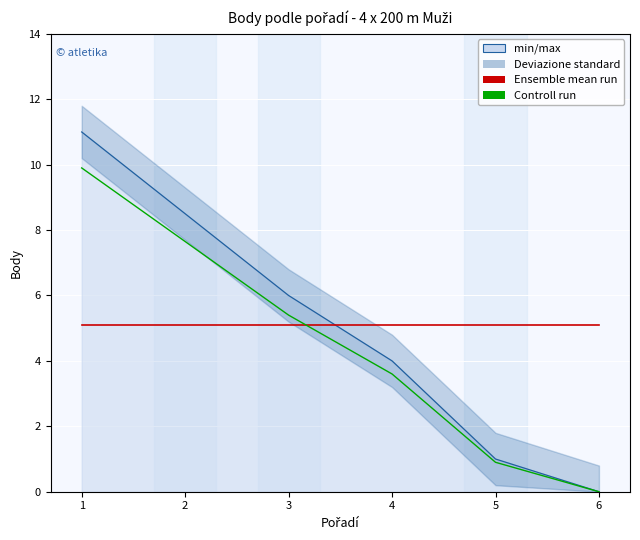

True or false: Ensemble mean run has more than 0 interior local peaks.

False